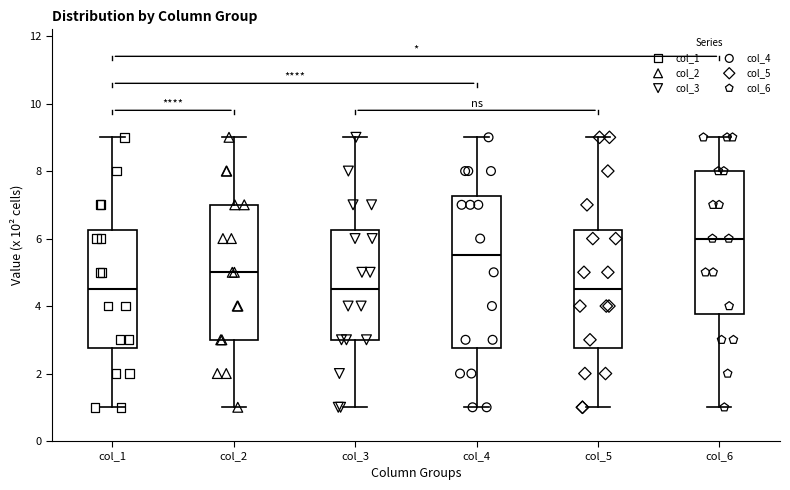

Reading left to right, read every box against the y-axis: the position of its median line, the range the box covers, and the ends of its whiskers. The values are not printed on the chart, so give them approximately, as read against the axis.

col_1: median 4.6, box 2.8 to 6.2, whiskers 1.0 to 9.0
col_2: median 5.0, box 3.0 to 7.0, whiskers 1.0 to 9.0
col_3: median 4.6, box 3.0 to 6.2, whiskers 1.0 to 9.0
col_4: median 5.6, box 2.8 to 7.2, whiskers 1.0 to 9.0
col_5: median 4.6, box 2.8 to 6.2, whiskers 1.0 to 9.0
col_6: median 6.0, box 3.8 to 8.0, whiskers 1.0 to 9.0